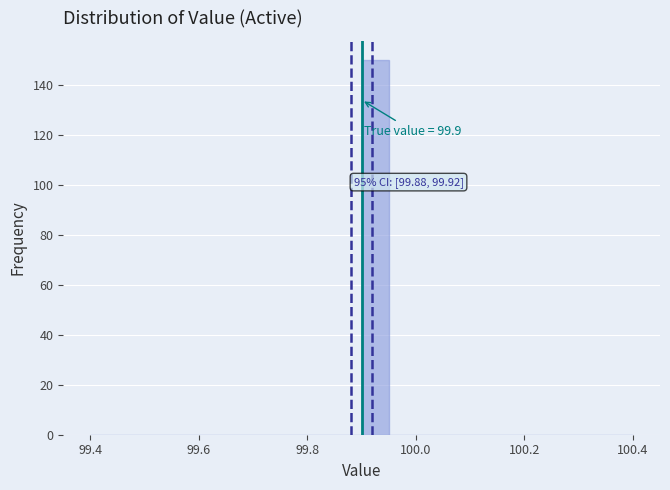

Around what value on the x-axis is the tallest bar? Give the approximate position of its centre, as read against the axis.

99.92